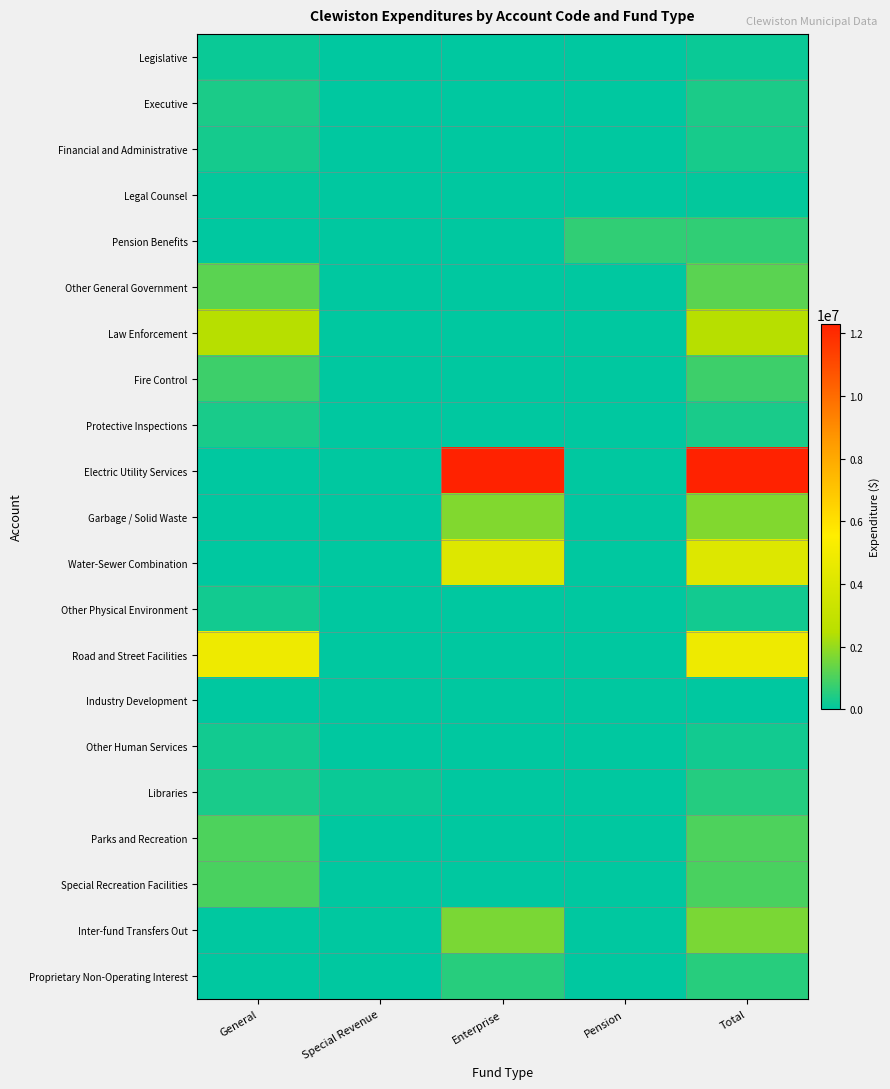

Reading left to right, list all the values displayed in this chart.

Legislative: General=161412	Special Revenue=0	Enterprise=0	Pension=0	Total=161412
Executive: General=363755	Special Revenue=0	Enterprise=0	Pension=0	Total=363755
Financial and Administrative: General=300302	Special Revenue=0	Enterprise=0	Pension=19875	Total=320177
Legal Counsel: General=48563	Special Revenue=0	Enterprise=0	Pension=0	Total=48563
Pension Benefits: General=0	Special Revenue=0	Enterprise=0	Pension=651146	Total=651146
Other General Government: General=1215775	Special Revenue=0	Enterprise=0	Pension=0	Total=1215775
Law Enforcement: General=2470906	Special Revenue=0	Enterprise=0	Pension=0	Total=2470906
Fire Control: General=838606	Special Revenue=0	Enterprise=0	Pension=0	Total=838606
Protective Inspections: General=348048	Special Revenue=0	Enterprise=0	Pension=0	Total=348048
Electric Utility Services: General=0	Special Revenue=0	Enterprise=12295312	Pension=0	Total=12295312
Garbage / Solid Waste: General=0	Special Revenue=0	Enterprise=1745061	Pension=0	Total=1745061
Water-Sewer Combination: General=0	Special Revenue=0	Enterprise=4076104	Pension=0	Total=4076104
Other Physical Environment: General=243337	Special Revenue=0	Enterprise=0	Pension=0	Total=243337
Road and Street Facilities: General=4841448	Special Revenue=0	Enterprise=0	Pension=0	Total=4841448
Industry Development: General=883	Special Revenue=6445	Enterprise=0	Pension=0	Total=7328
Other Human Services: General=248974	Special Revenue=0	Enterprise=0	Pension=0	Total=248974
Libraries: General=340713	Special Revenue=150266	Enterprise=0	Pension=0	Total=490979
Parks and Recreation: General=1032657	Special Revenue=0	Enterprise=0	Pension=0	Total=1032657
Special Recreation Facilities: General=991999	Special Revenue=0	Enterprise=0	Pension=0	Total=991999
Inter-fund Transfers Out: General=0	Special Revenue=0	Enterprise=1637484	Pension=0	Total=1637484
Proprietary Non-Operating Interest: General=0	Special Revenue=0	Enterprise=530856	Pension=0	Total=530856